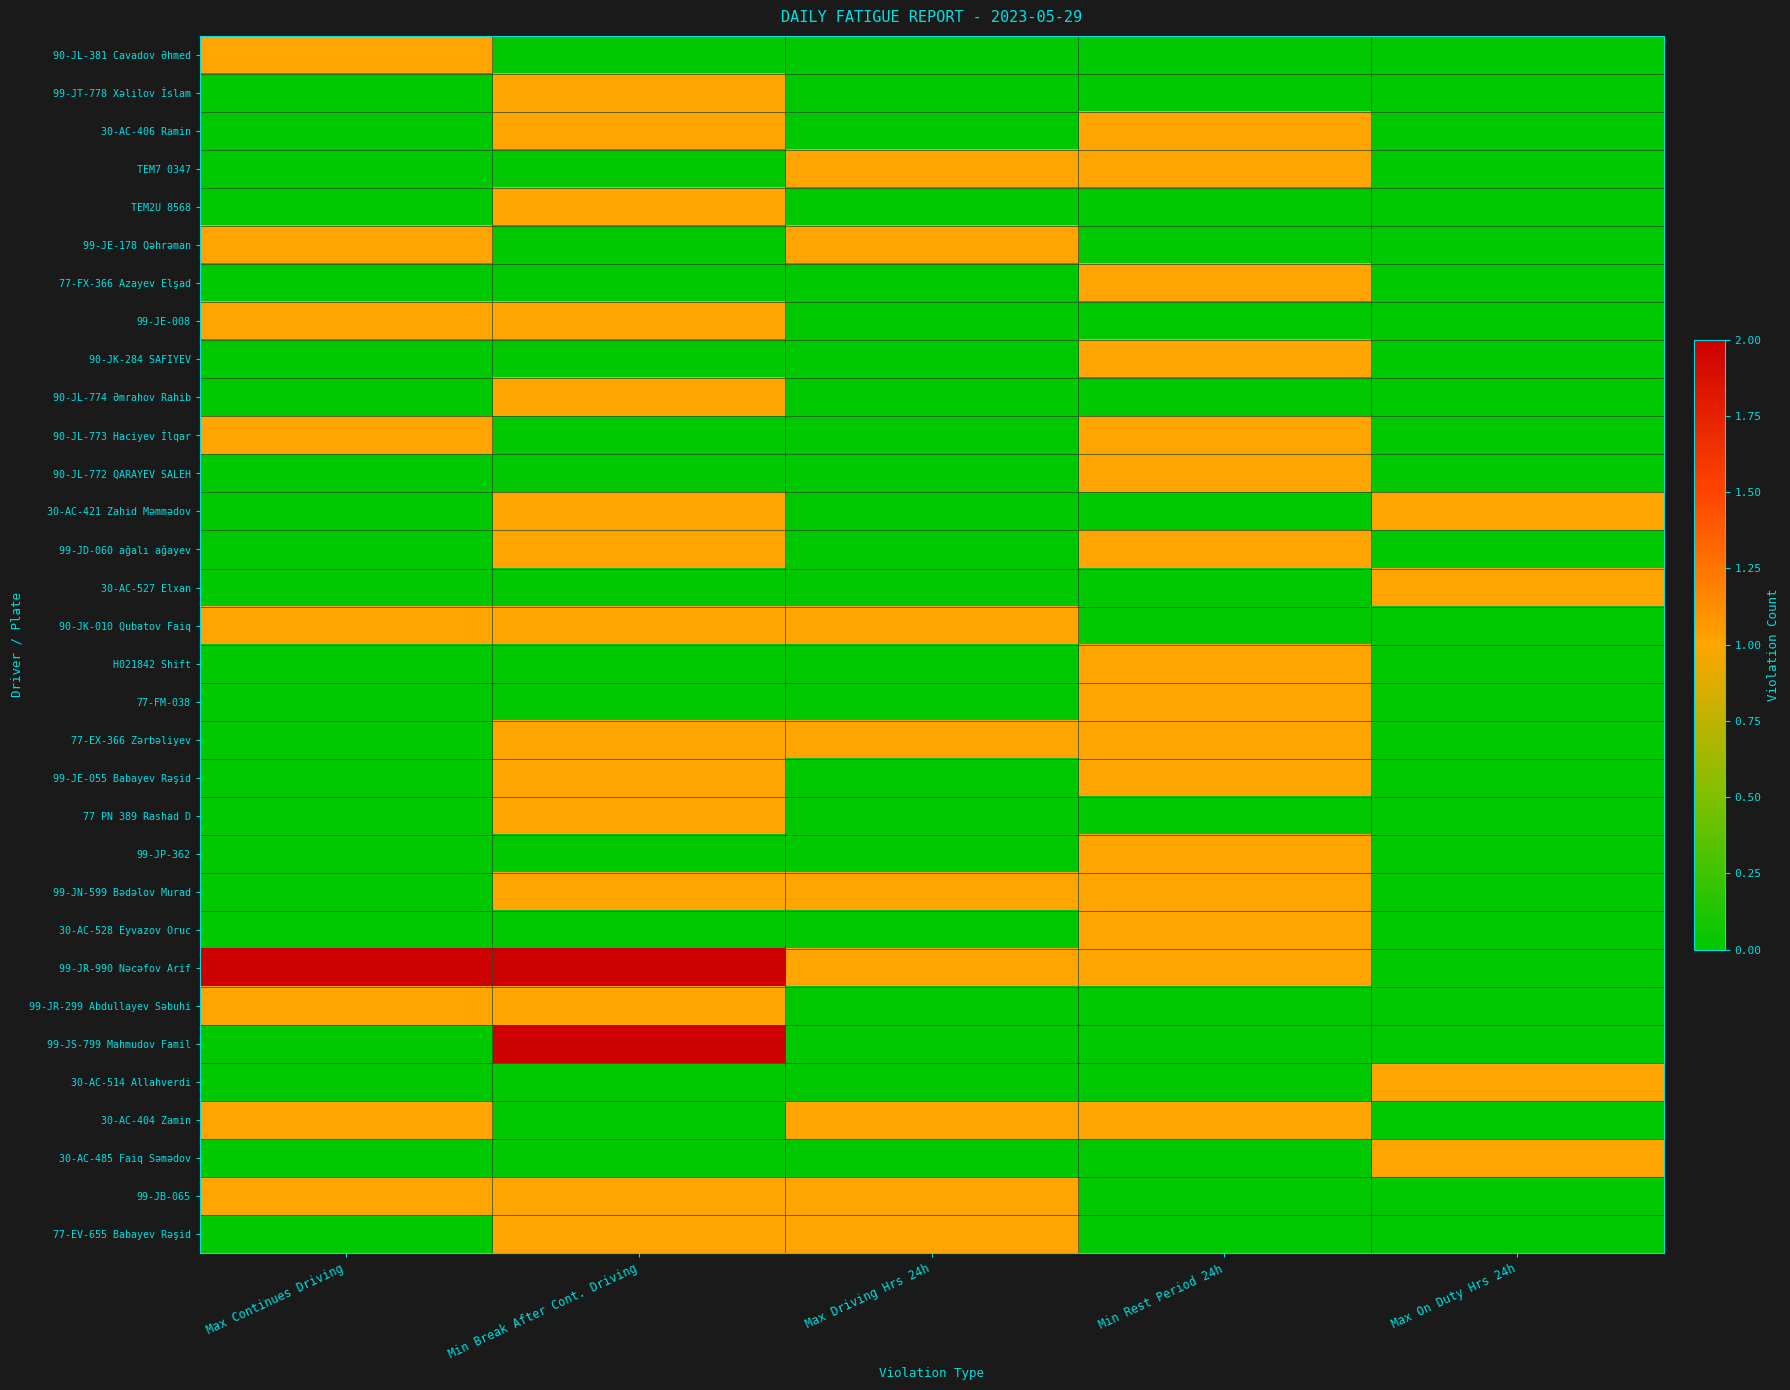

At how many categories does at least one series exceed 0?

5